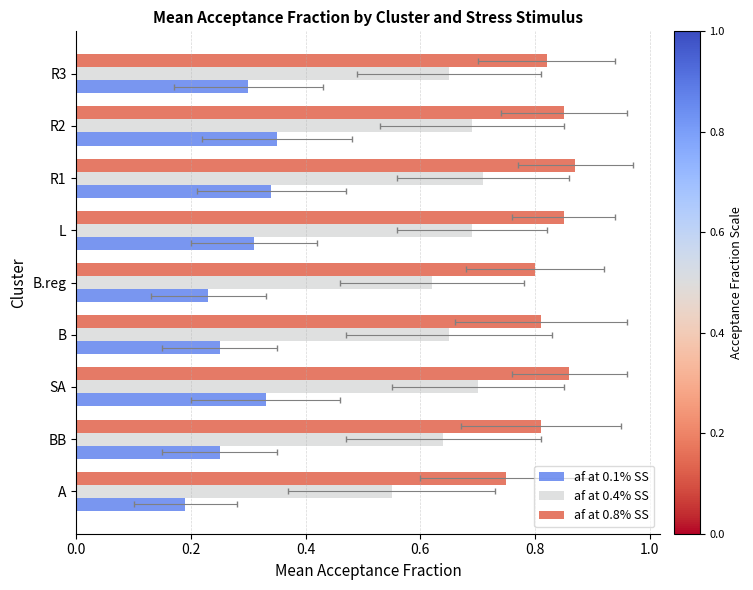

What value does the af at 0.4% SS series have at BB?

0.6